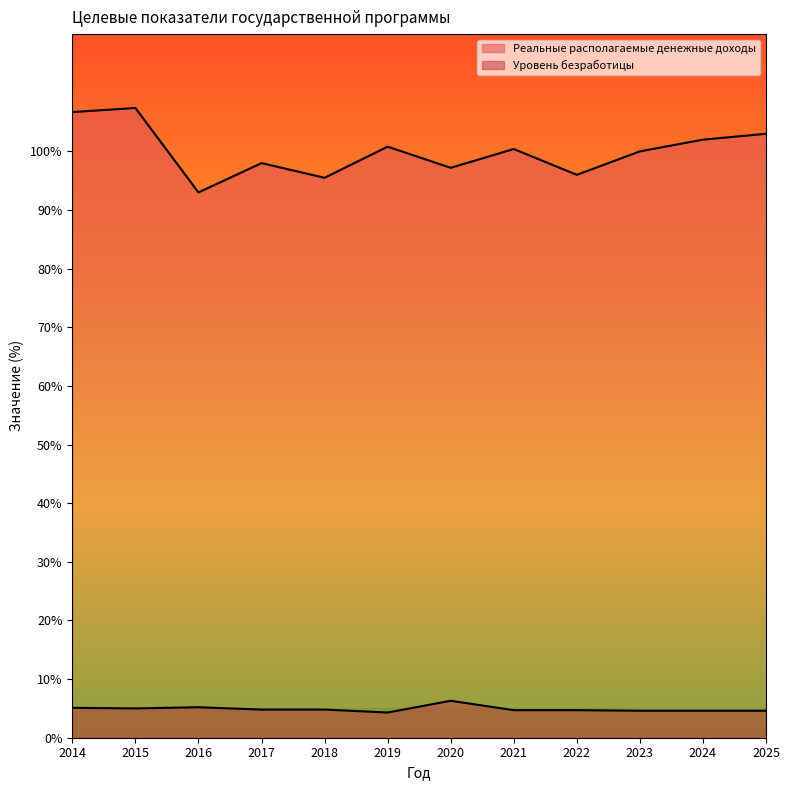

How many series are shown in this chart?

2